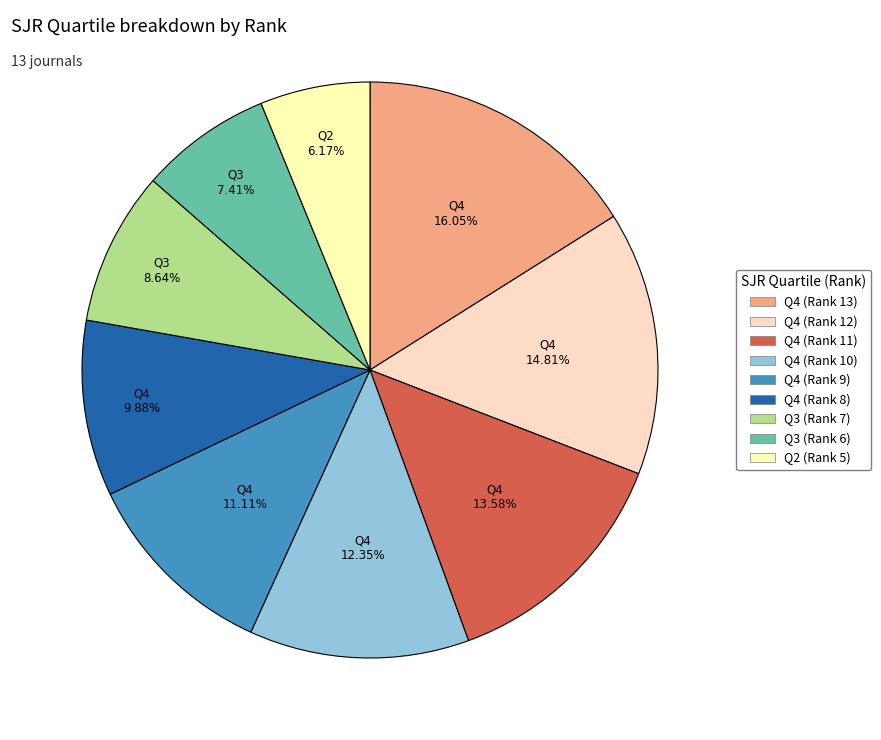

To the nearest percent, what percentage of the pie is Q3 (Rank 7)?

9%